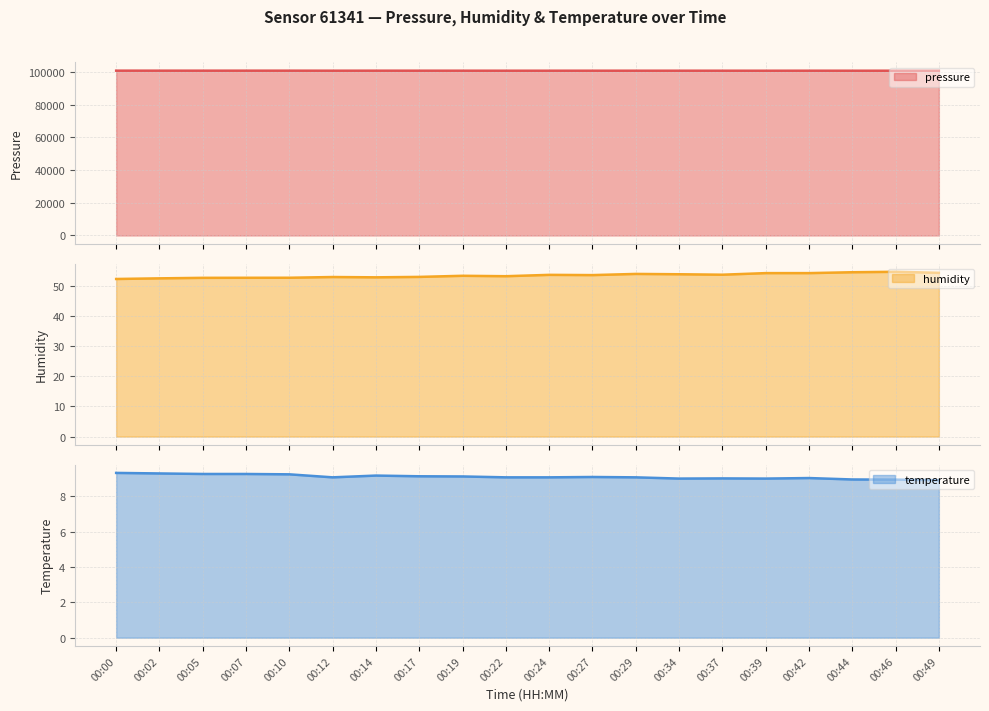

Which series changed the most between 00:07 and 00:39?

pressure